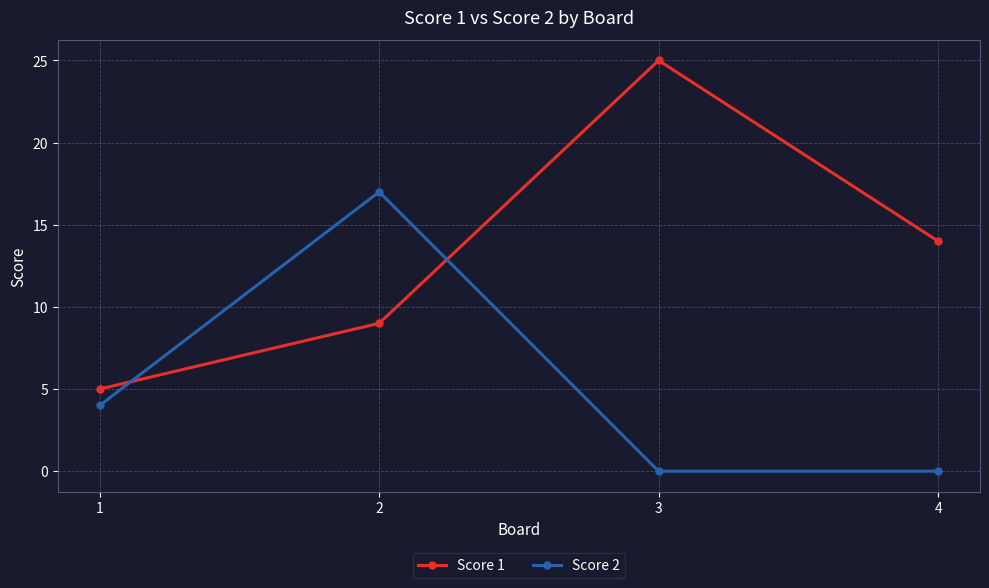

Does the chart have visible grid lines?

Yes